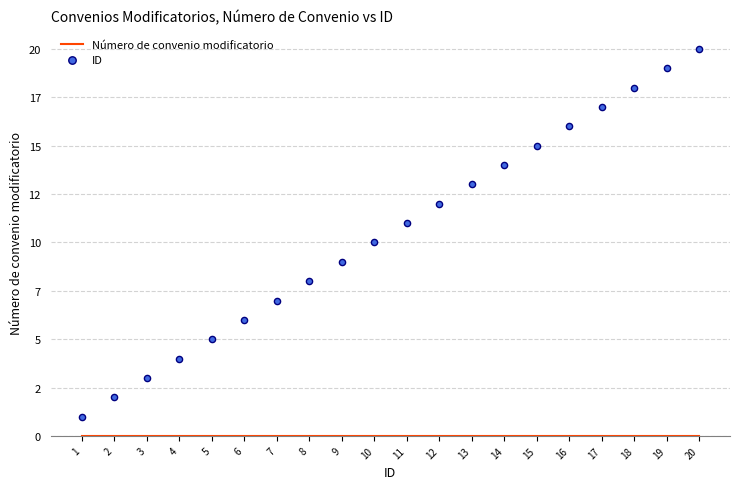

Which series has the largest total across all categories?

ID